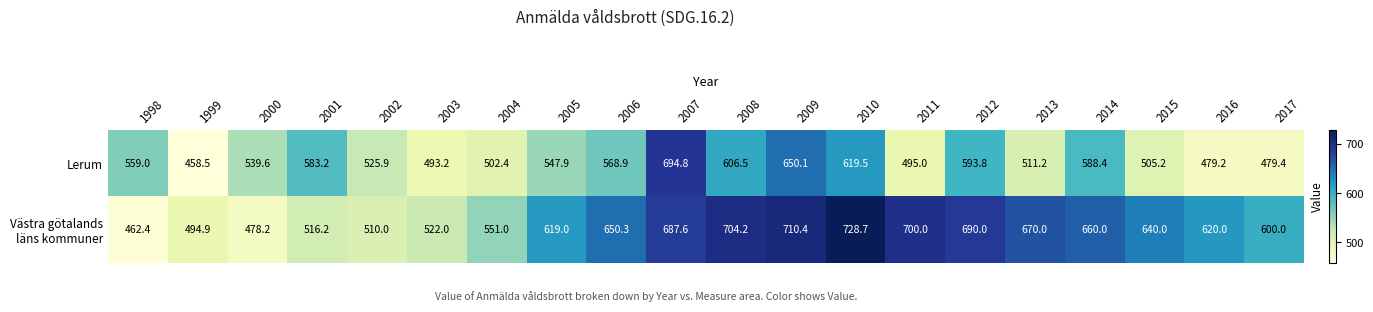

How many data points in Lerum are above 547?

10